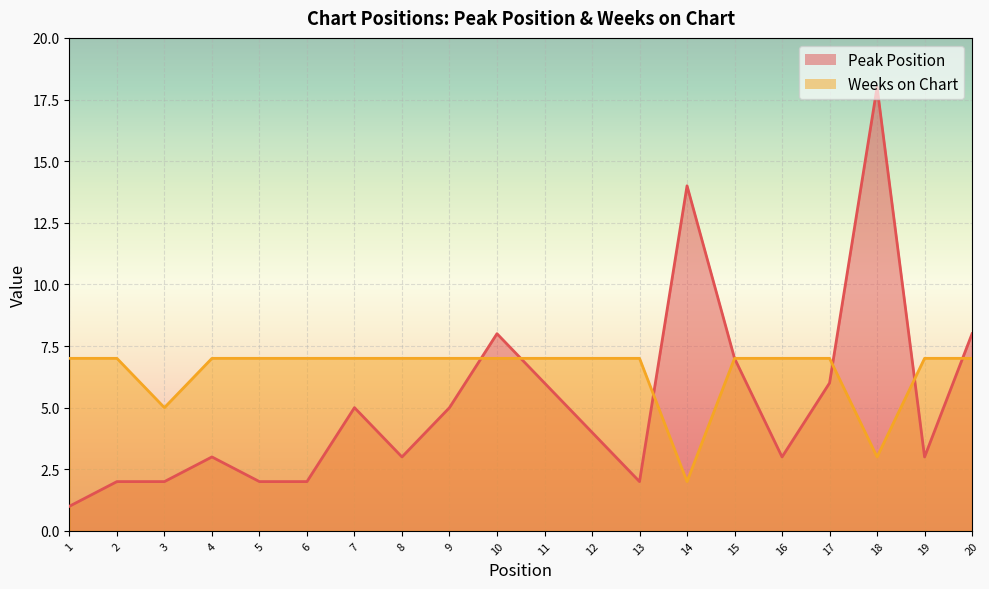

Which series has the largest total across all categories?

Weeks on Chart